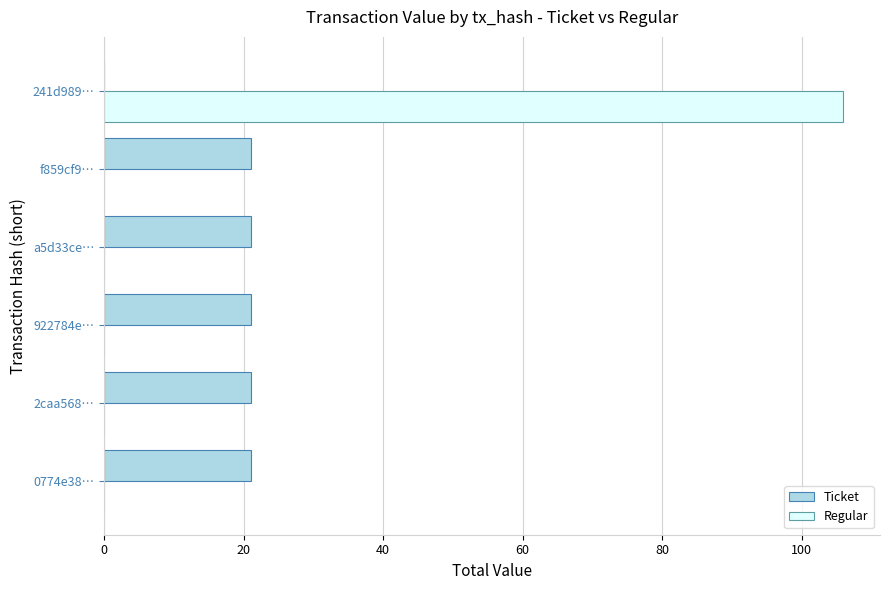

True or false: Regular has a value of 105.9 at 241d989….

True